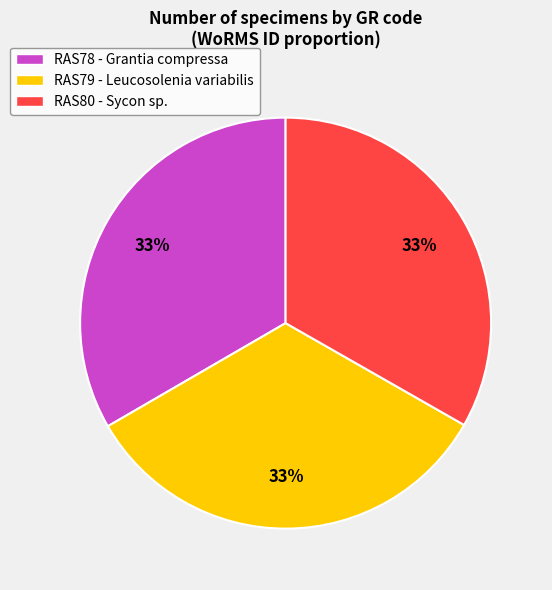

How many segments does this pie chart have?

3